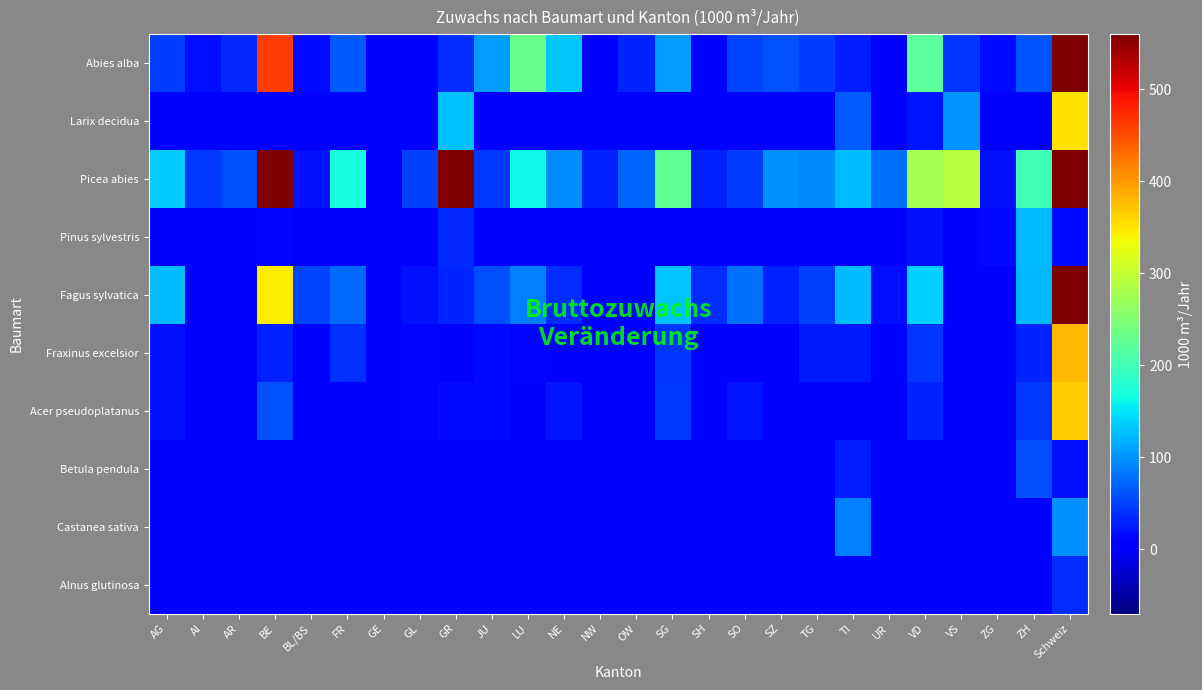

At how many categories does at least one series exceed 698?

2